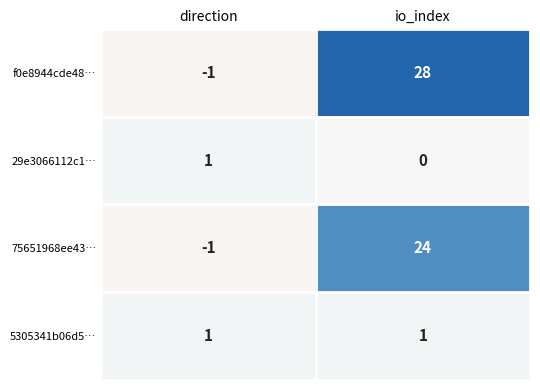

The value of f0e8944cde48… at io_index is 9. True or false?

False